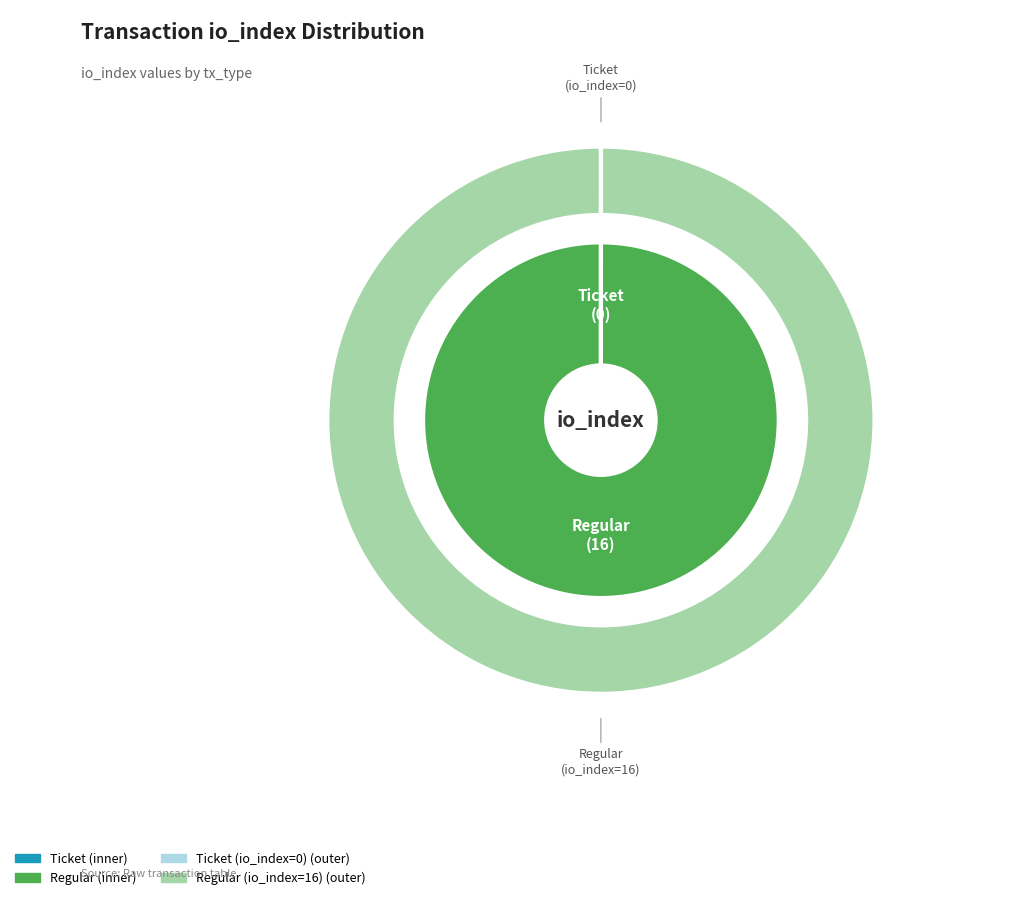

Is there a majority slice in this chart?

Yes